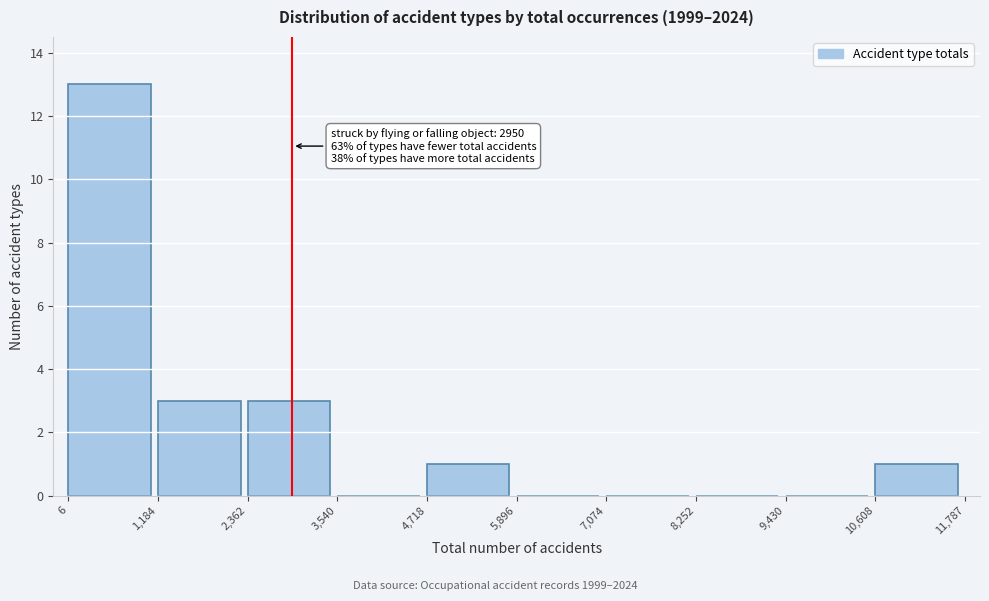

Which range on the x-axis has the tallest bar?

6 to 1,184